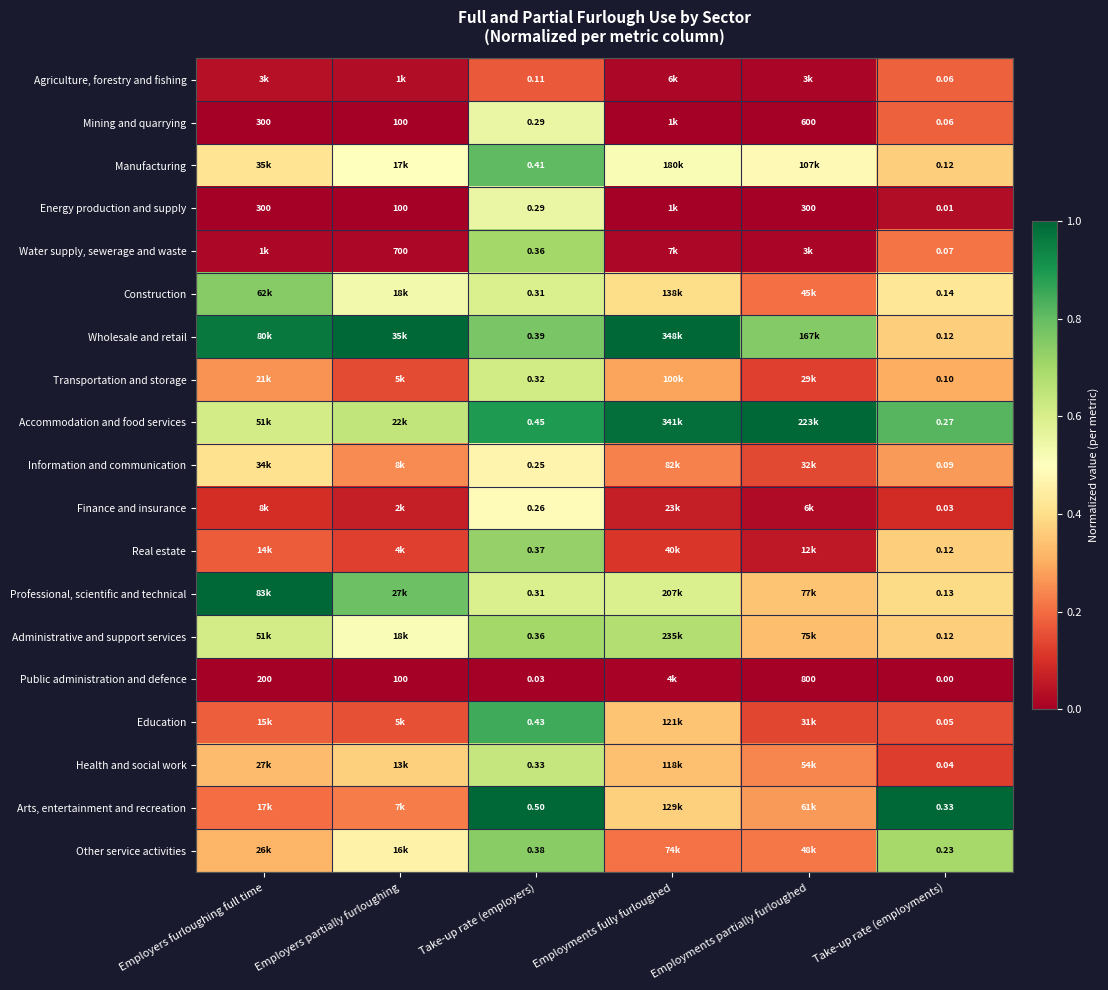

Count the Education values in the range 0 to 1.

6